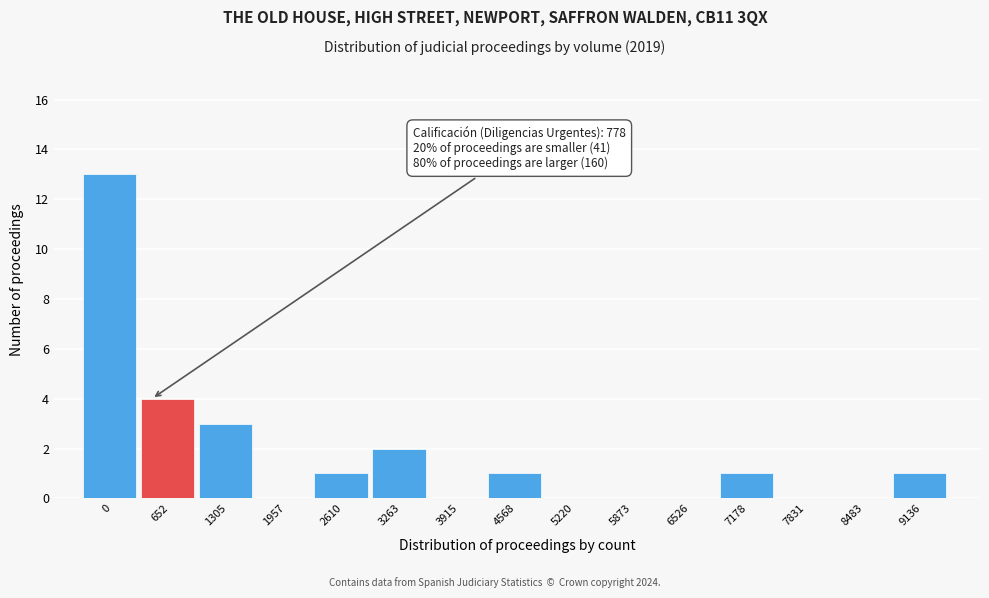

Reading left to right, extract all data points from this chart.

0=13	652=4	1305=3	1957=0	2610=1	3263=2	3915=0	4568=1	5220=0	5873=0	6526=0	7178=1	7831=0	8483=0	9136=1